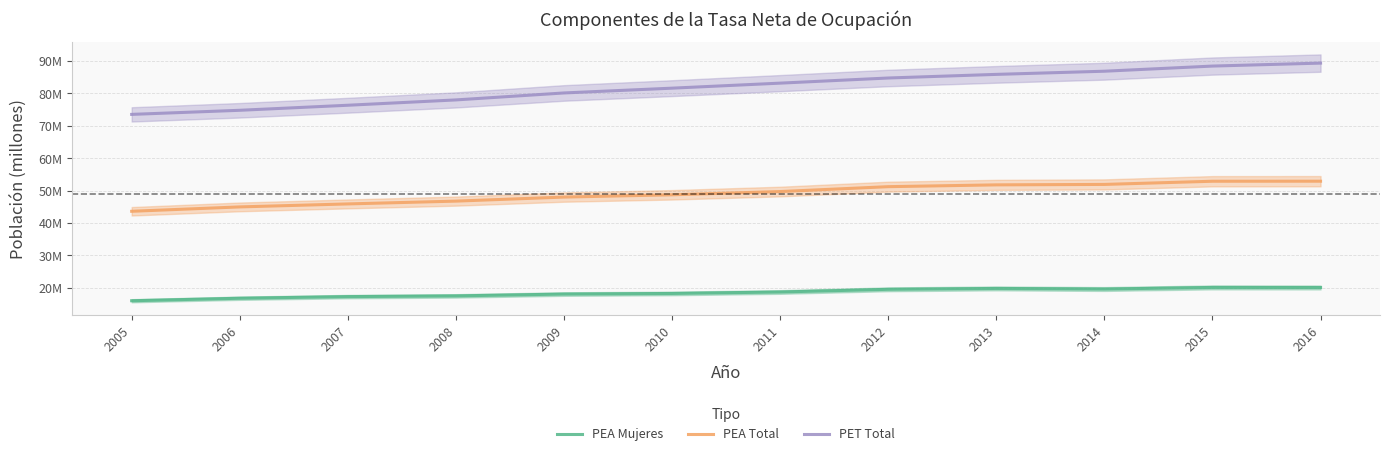

Is the value of PEA Total at 2012 greater than the value of PET Total at 2013?

No